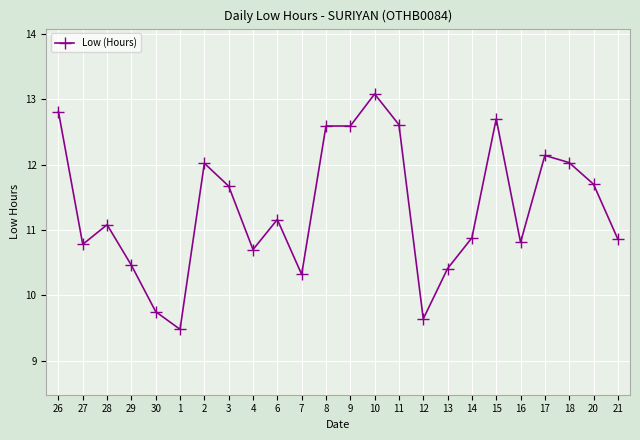

The value at 29 is 14.4. True or false?

False